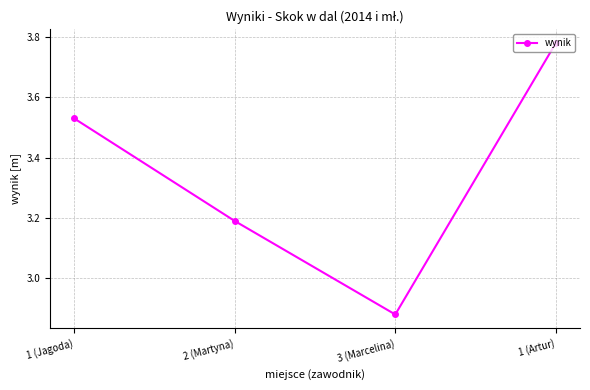

What is the difference between the maximum and minimum values?

0.9